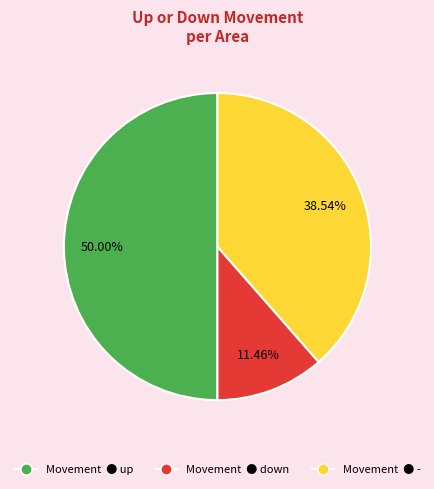

How many segments does this pie chart have?

3